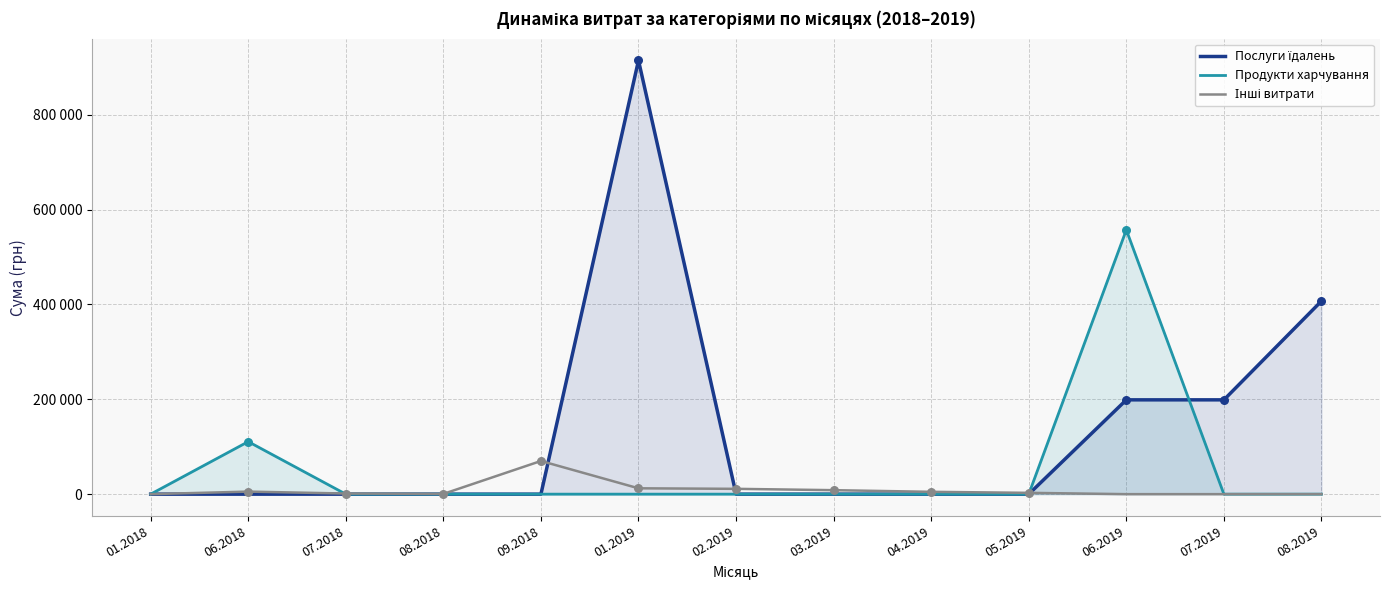

At which category is the sum across all series the highest?

01.2019